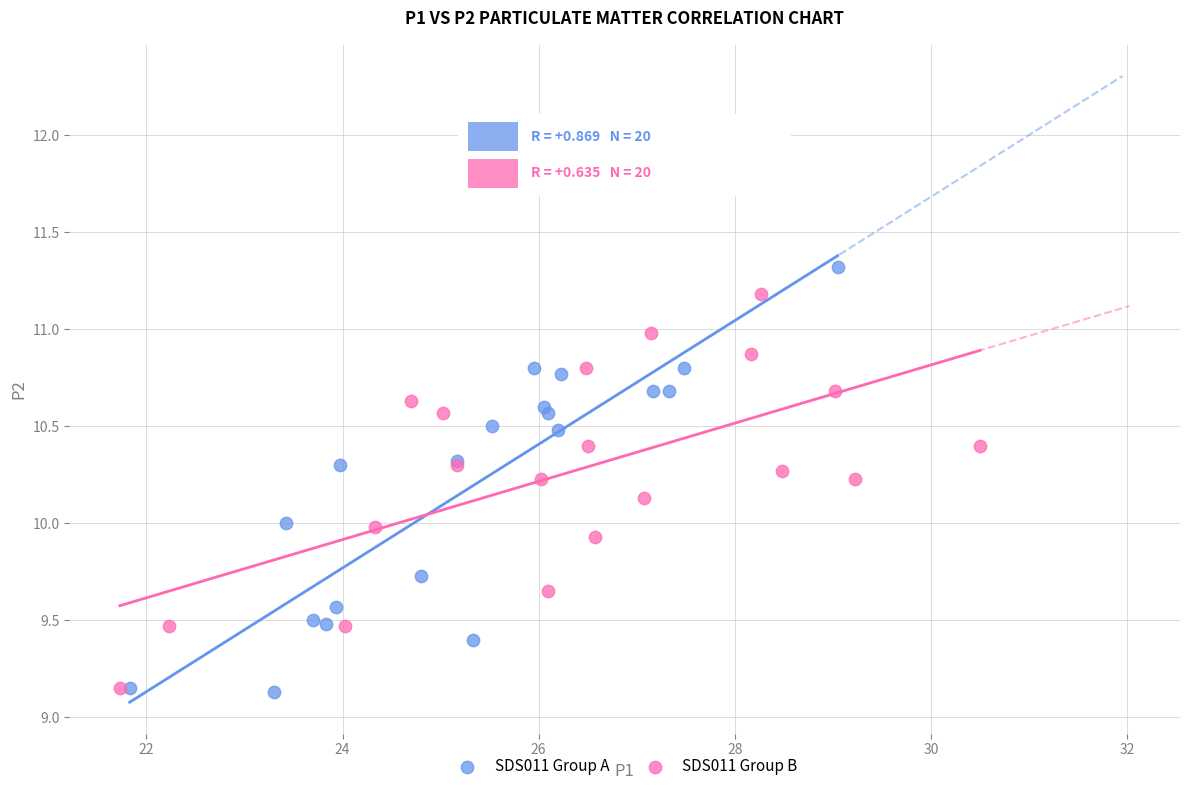

Which series has the widest spread of Y values?

SDS011 Group A